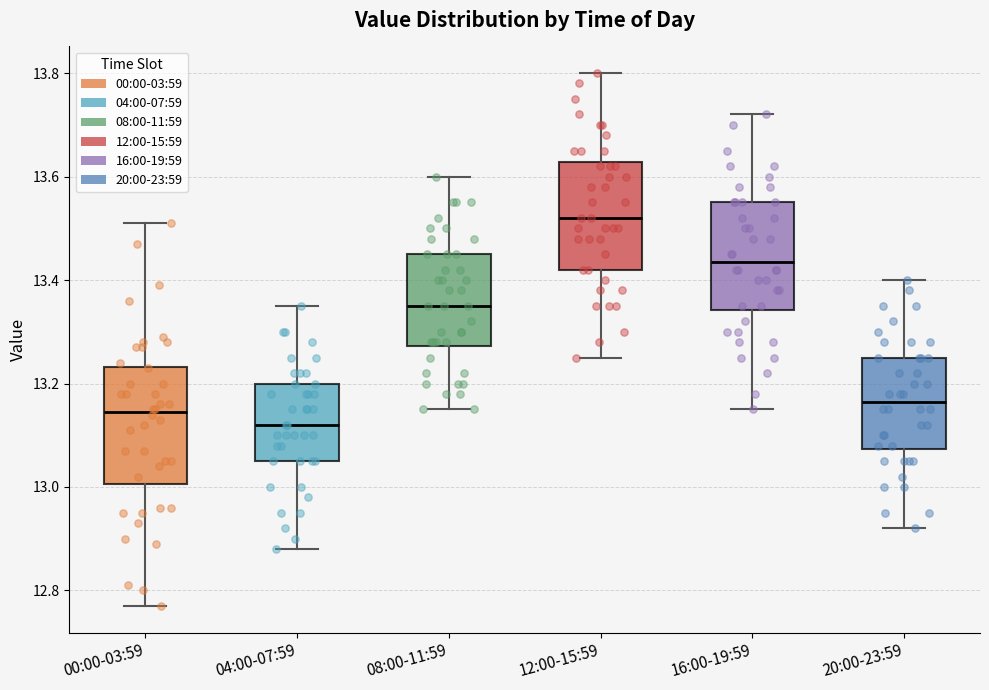

Where does the median line of the box for 16:00-19:59 sit on the y-axis? The values are not printed on the chart, so give them approximately, as read against the axis.

13.44